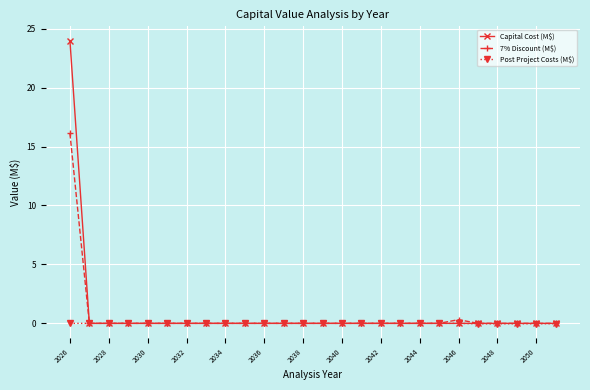

What is the greatest value displayed?

24.0